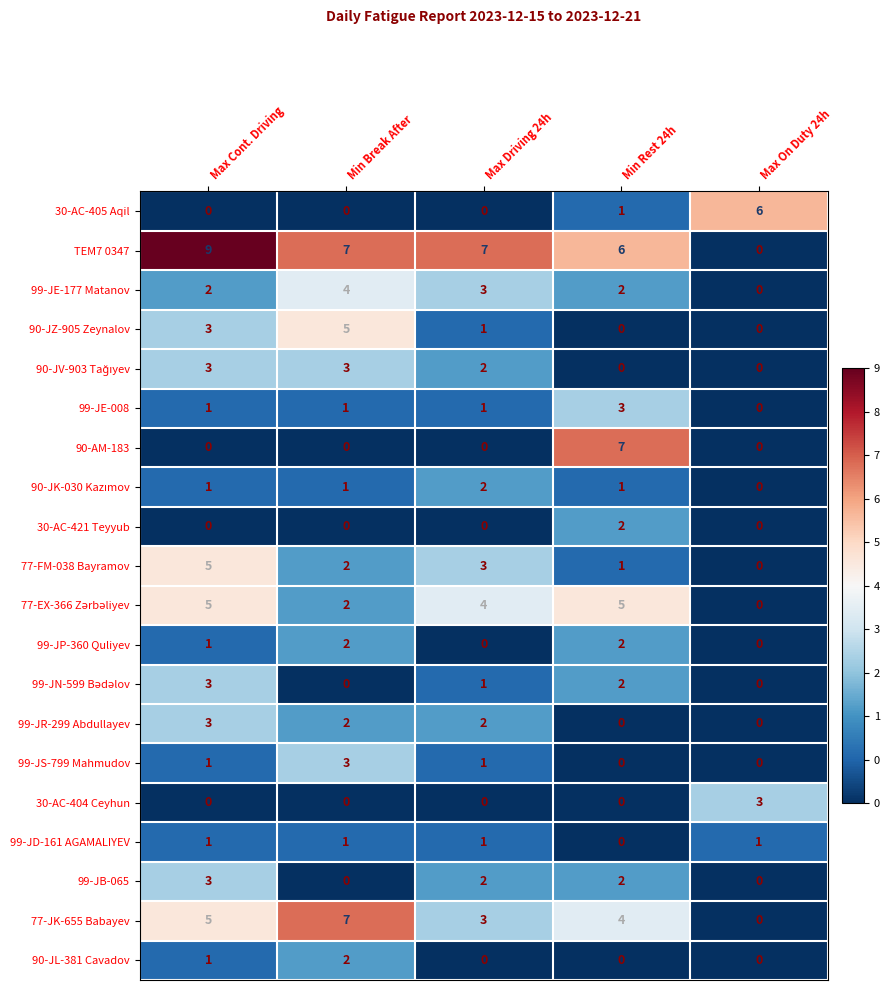

How many 77-JK-655 Babayev values are between 3 and 5?

3